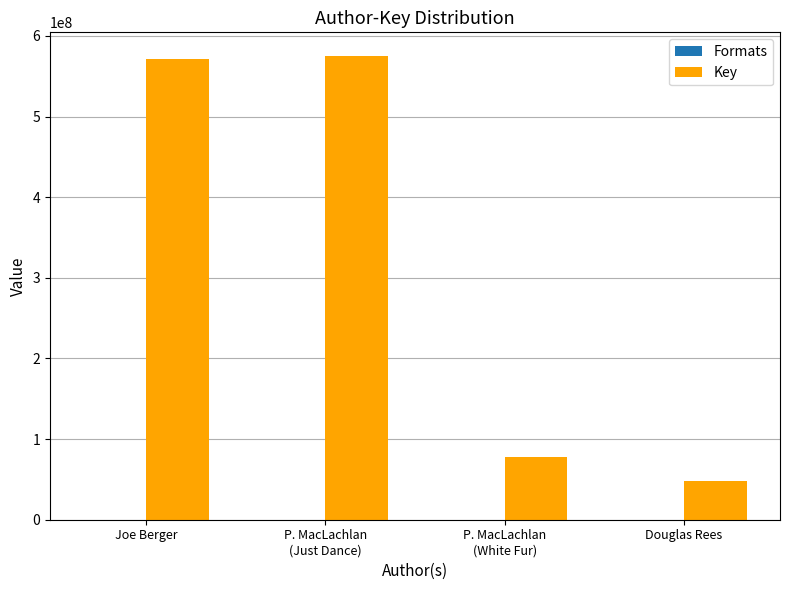

How many series are shown in this chart?

2